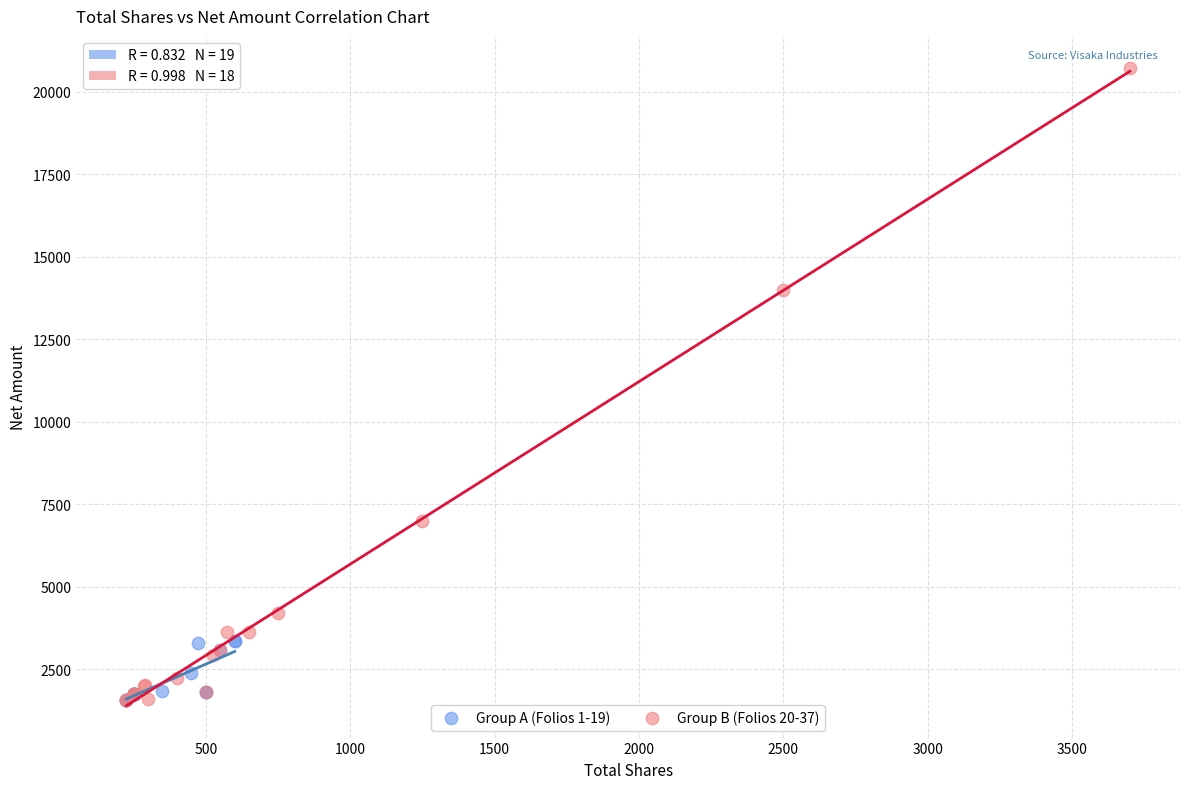

Which series contains the highest Y value?

Group B (Folios 20-37)